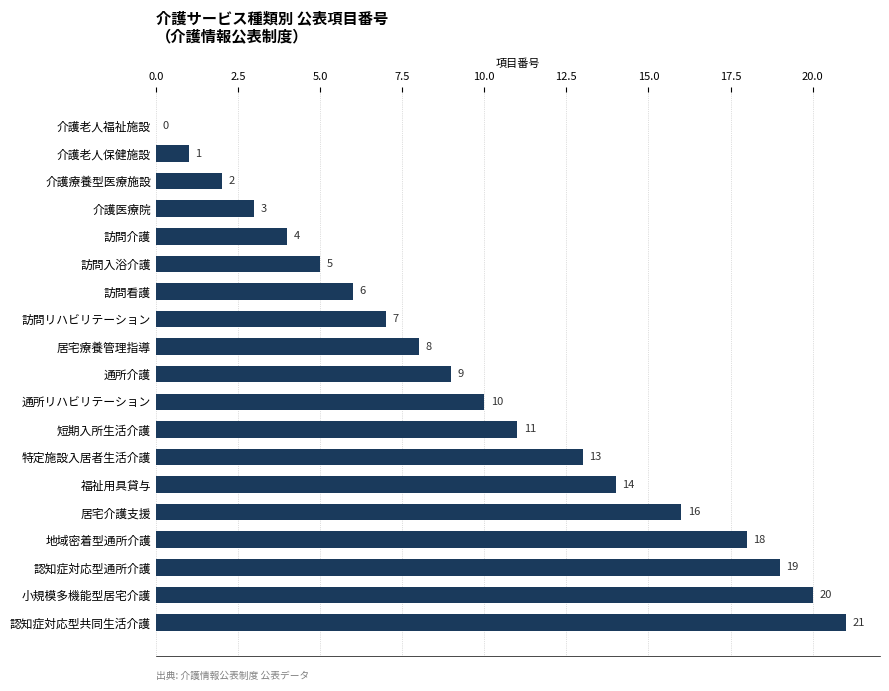

What is the change in value from 介護医療院 to 訪問介護?

+1